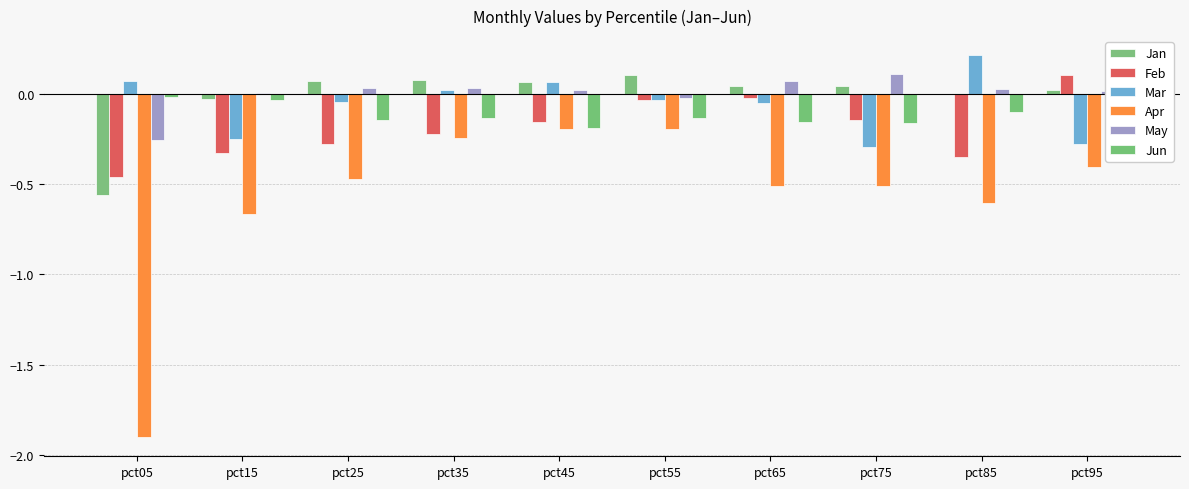

Is it true that Jan equals 0.0 at pct75?

False